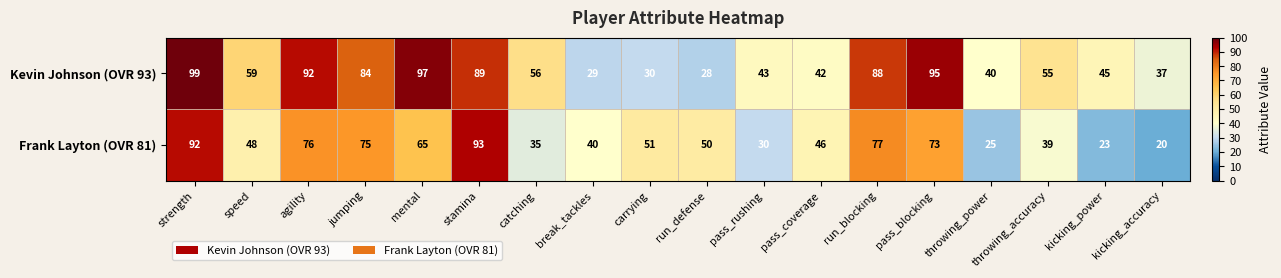

The Kevin Johnson (OVR 93) series shows 68 at pass_rushing. True or false?

False